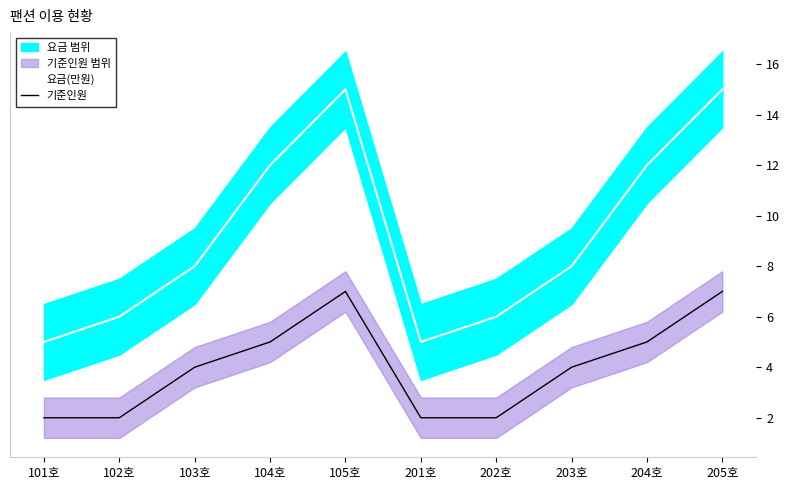

Rank the series by their average value, from lowest to highest.

기준인원, 요금(만원)